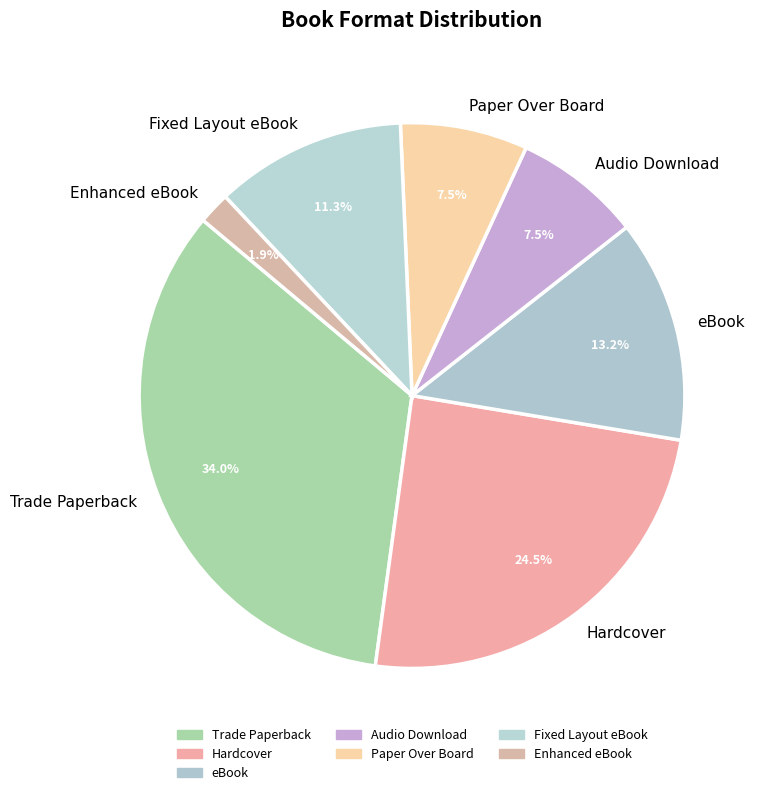

How many segments does this pie chart have?

7